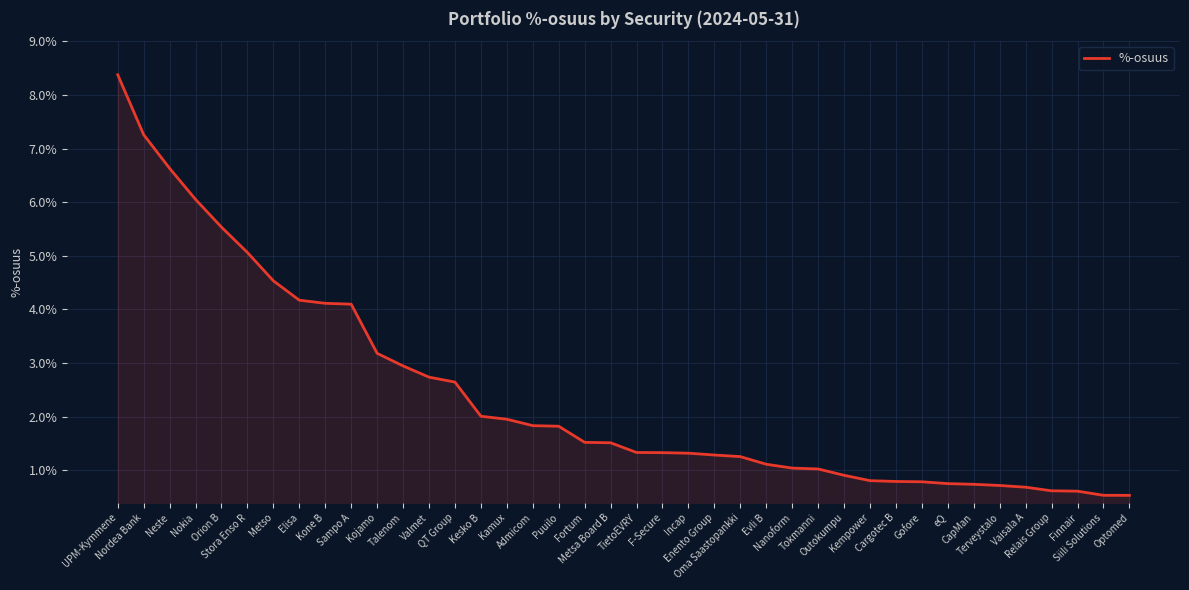

How many distinct data groups are displayed?

1